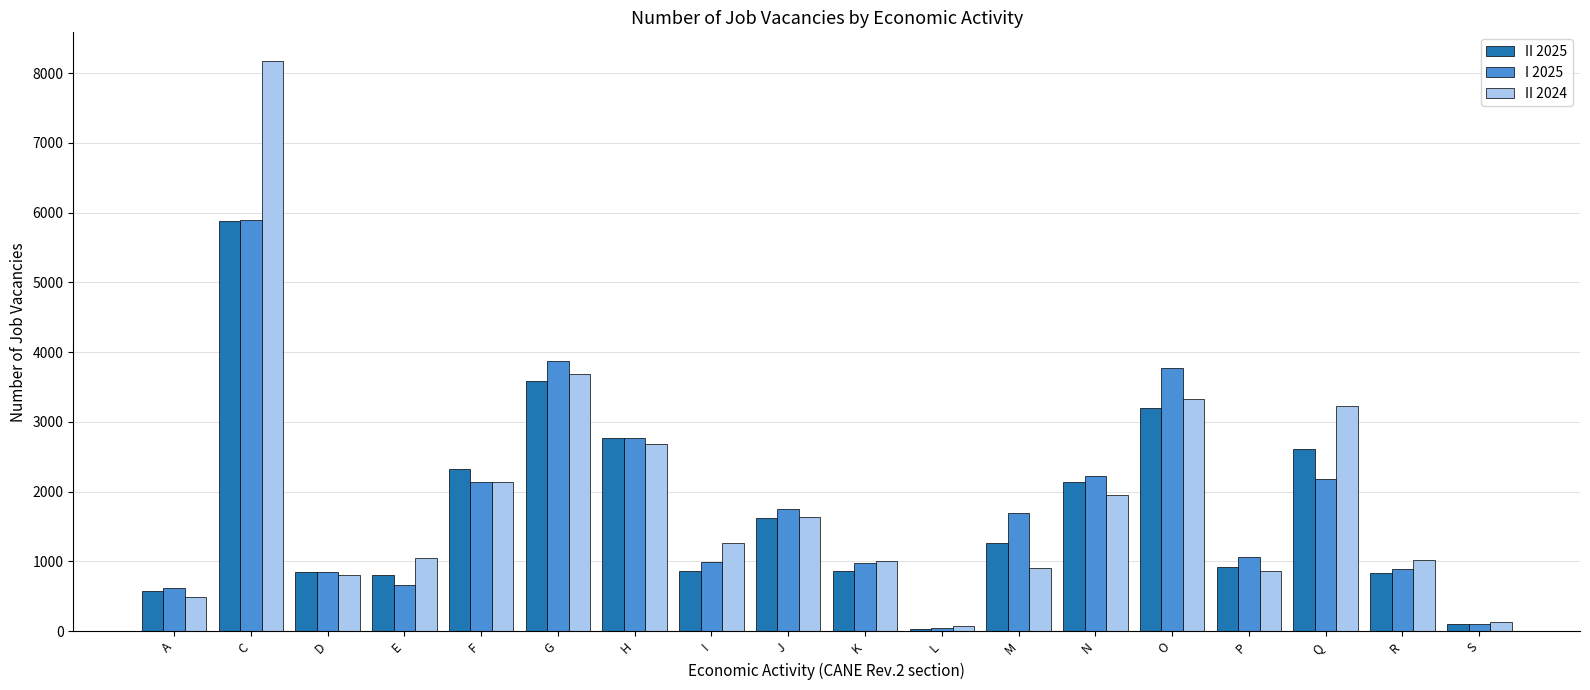

What is the difference between the highest and lowest values at N?

265